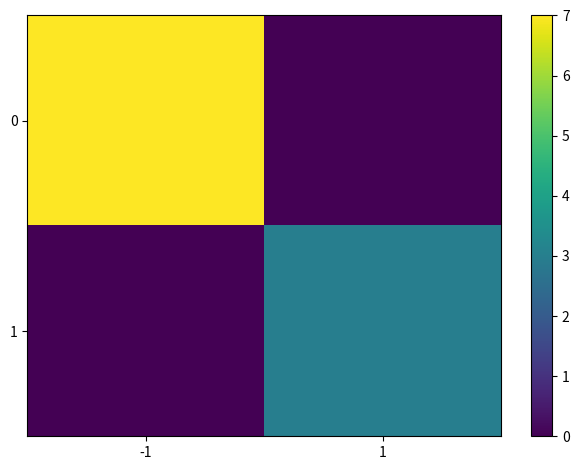

Count the number of categories in the chart.

2